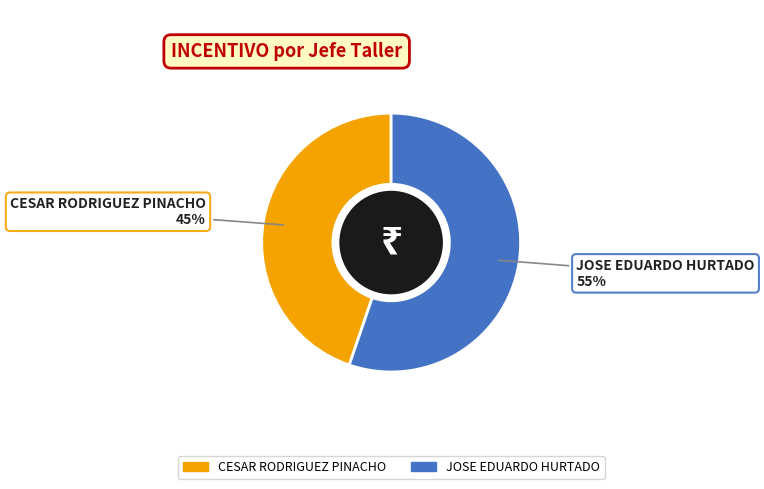

Does any single category account for the majority?

Yes